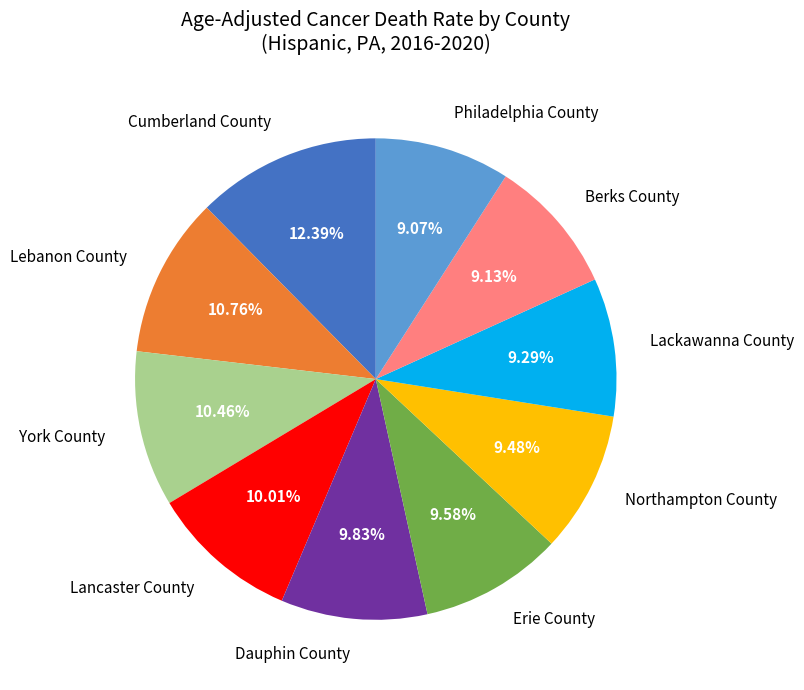

How many segments does this pie chart have?

10